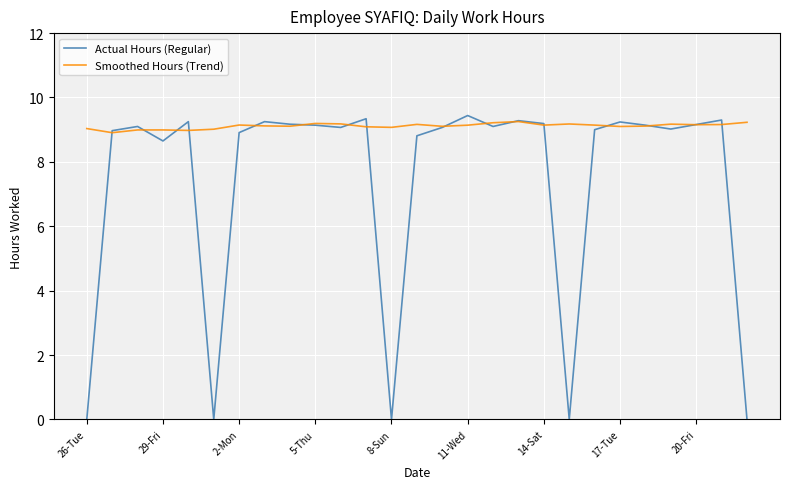

Rank the series by their average value, from lowest to highest.

Actual Hours (Regular), Smoothed Hours (Trend)